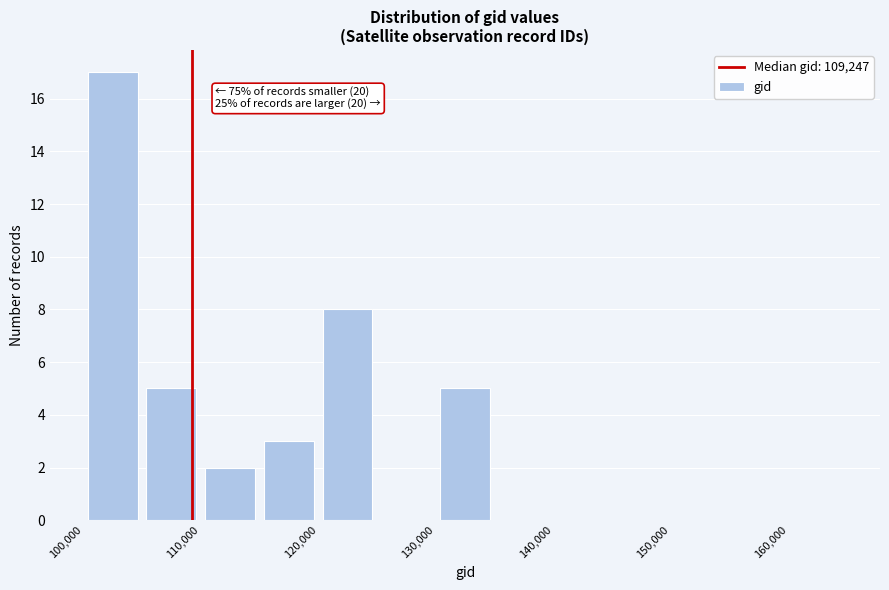

Over which range of the x-axis is the bar tallest?

100000 to 105000